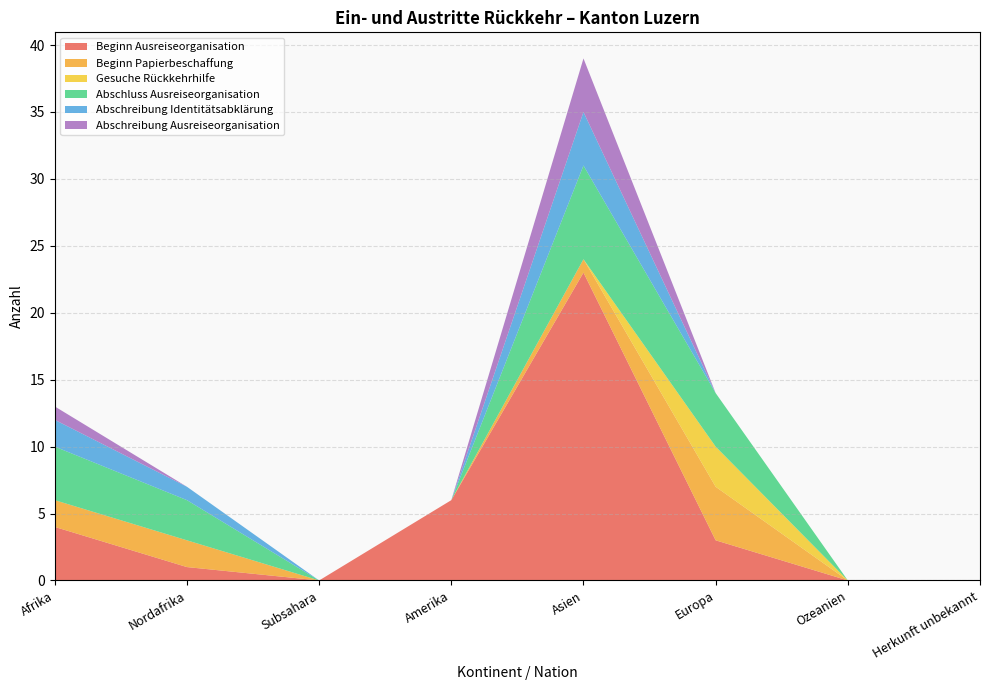

Reading right to left, what are all the values shown in this chart?

Beginn Ausreiseorganisation: Herkunft unbekannt=0	Ozeanien=0	Europa=3	Asien=23	Amerika=6	Subsahara=0	Nordafrika=1	Afrika=4
Beginn Papierbeschaffung: Herkunft unbekannt=0	Ozeanien=0	Europa=4	Asien=1	Amerika=0	Subsahara=0	Nordafrika=2	Afrika=2
Gesuche Rückkehrhilfe: Herkunft unbekannt=0	Ozeanien=0	Europa=3	Asien=0	Amerika=0	Subsahara=0	Nordafrika=0	Afrika=0
Abschluss Ausreiseorganisation: Herkunft unbekannt=0	Ozeanien=0	Europa=4	Asien=7	Amerika=0	Subsahara=0	Nordafrika=3	Afrika=4
Abschreibung Identitätsabklärung: Herkunft unbekannt=0	Ozeanien=0	Europa=0	Asien=4	Amerika=0	Subsahara=0	Nordafrika=1	Afrika=2
Abschreibung Ausreiseorganisation: Herkunft unbekannt=0	Ozeanien=0	Europa=0	Asien=4	Amerika=0	Subsahara=0	Nordafrika=0	Afrika=1